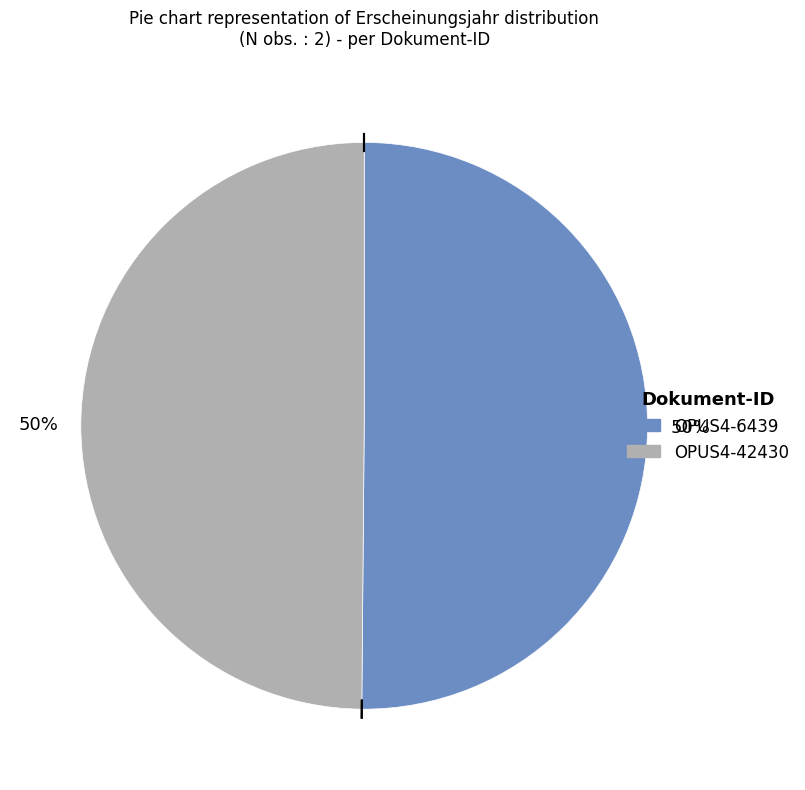

To the nearest percent, what portion does OPUS4-6439 represent?

50%